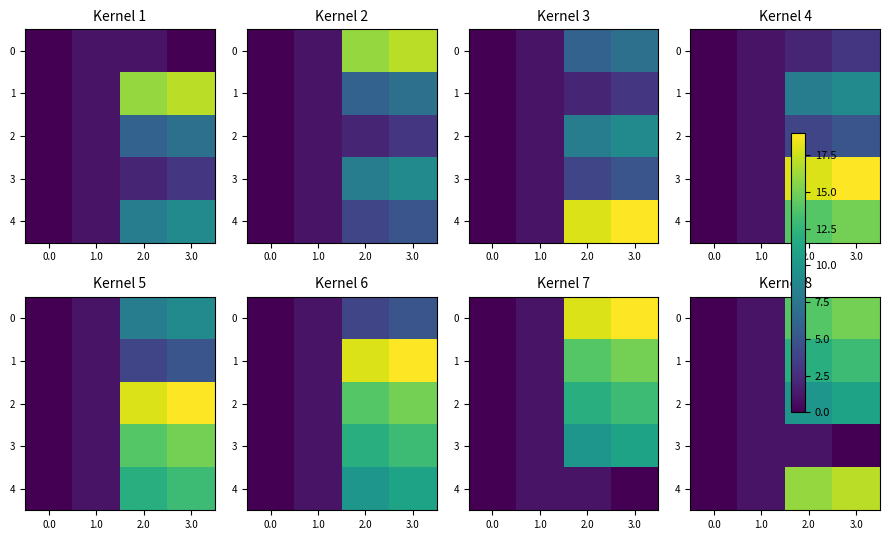

The 0 series shows 14 at 2.0. True or false?

True